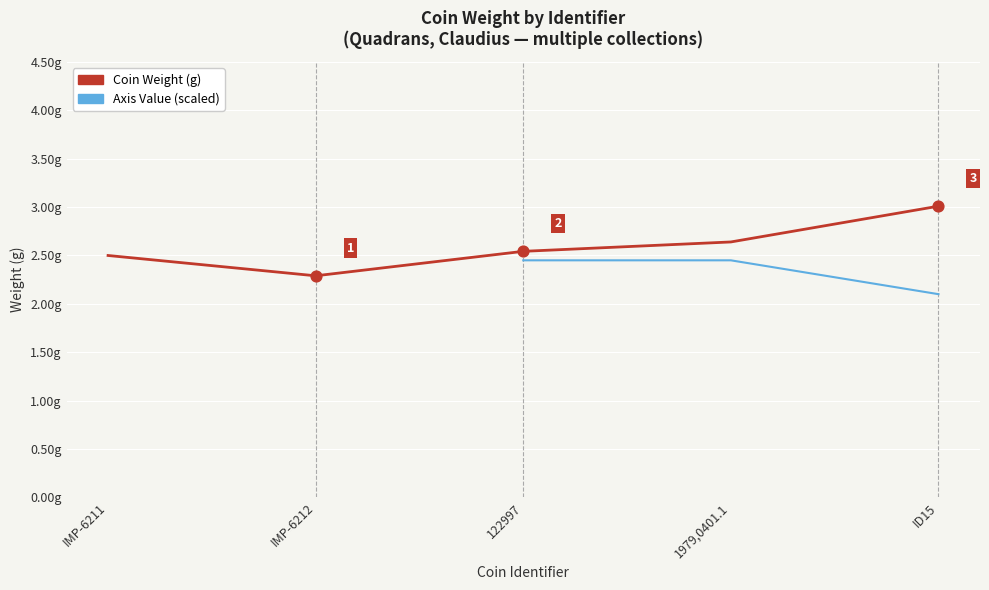

What are all the series names shown in the legend?

Coin Weight (g), Axis Value (scaled)